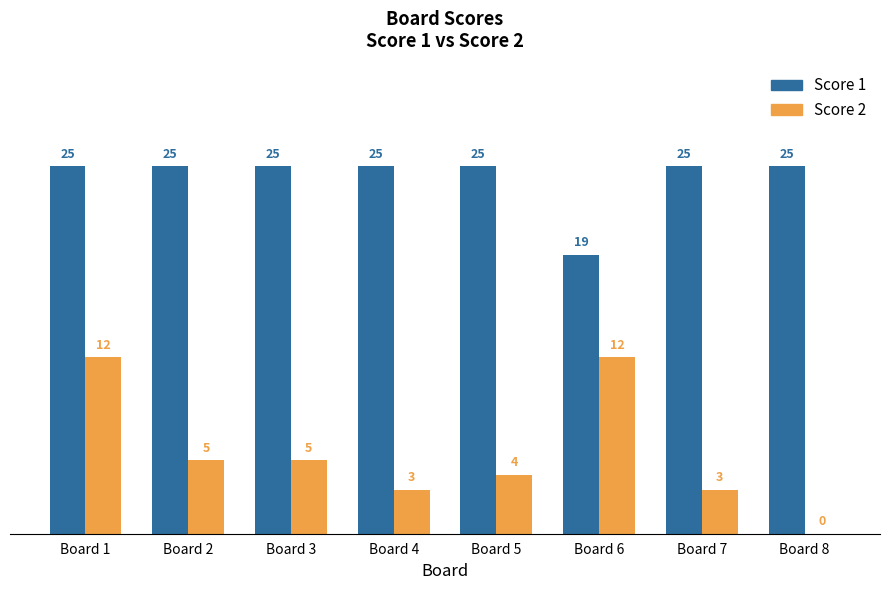

What is the sum of all Score 2 values?

44